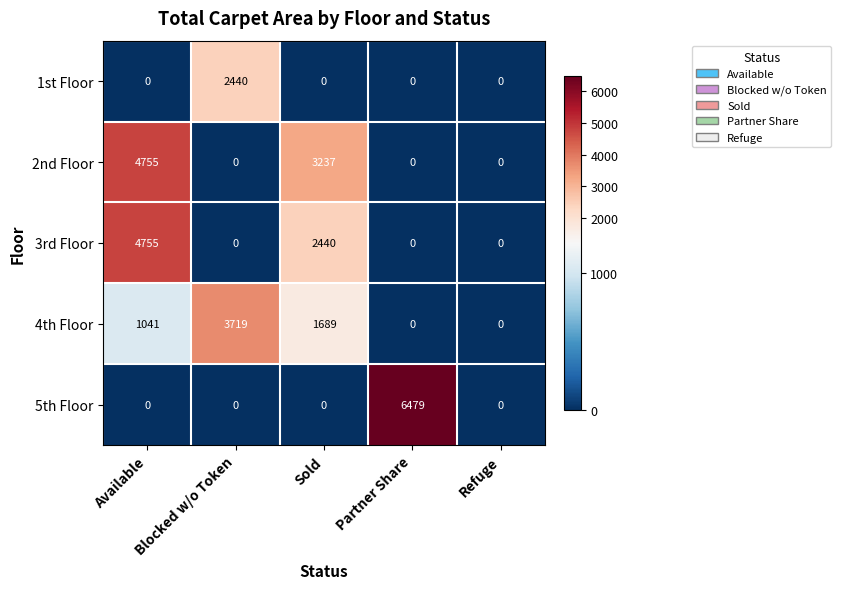

How many values in the 2nd Floor series exceed 0?

2